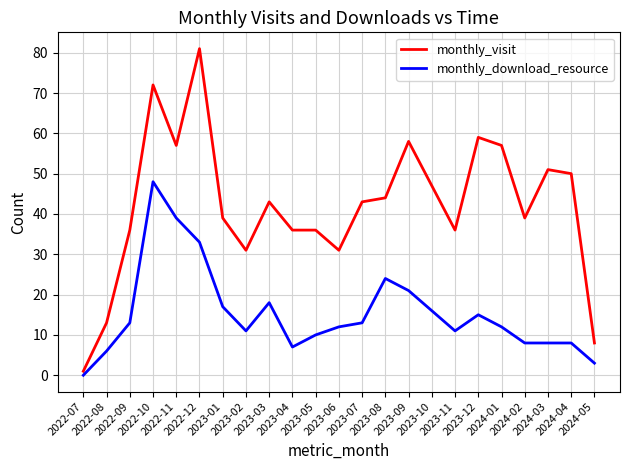

How many values in monthly_download_resource are above zero?

22